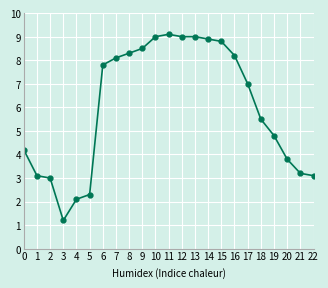

How many data points does each series have?

23